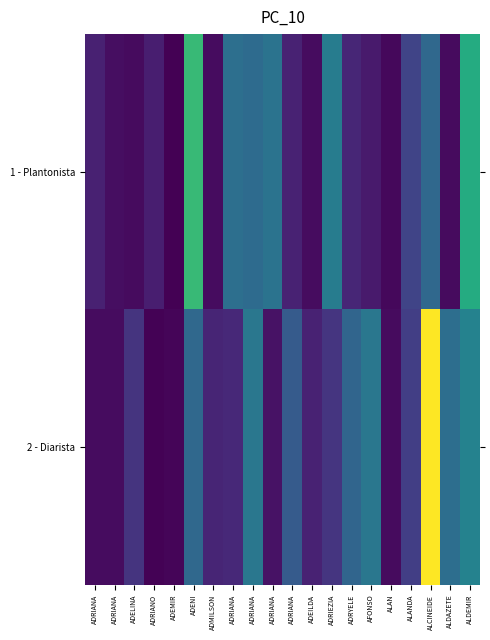

List the series in order of their peak value, lowest first.

1 - Plantonista, 2 - Diarista